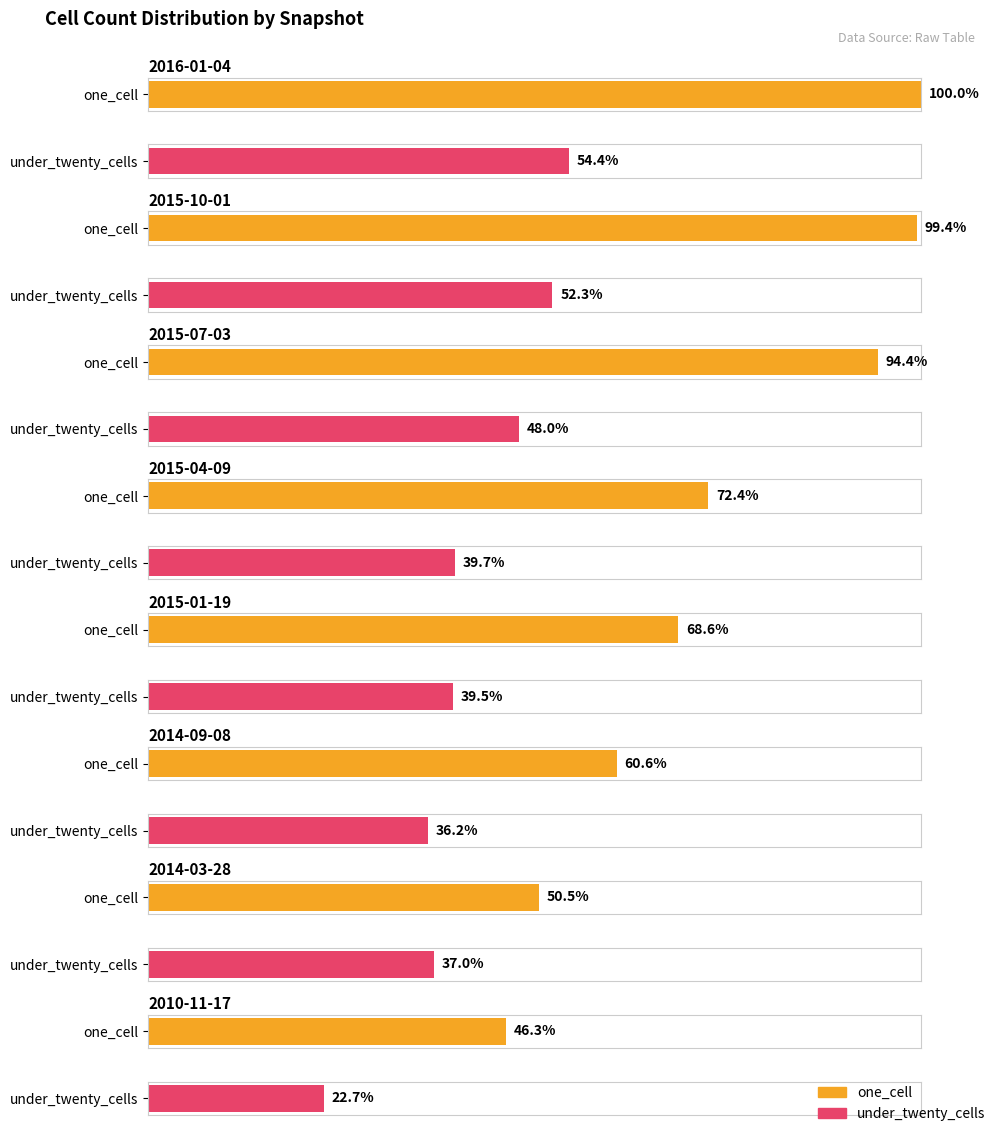

Which series has the largest total across all categories?

one_cell